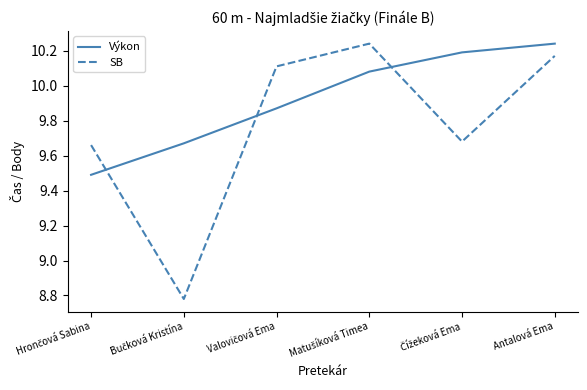

At how many categories does at least one series exceed 10?

4